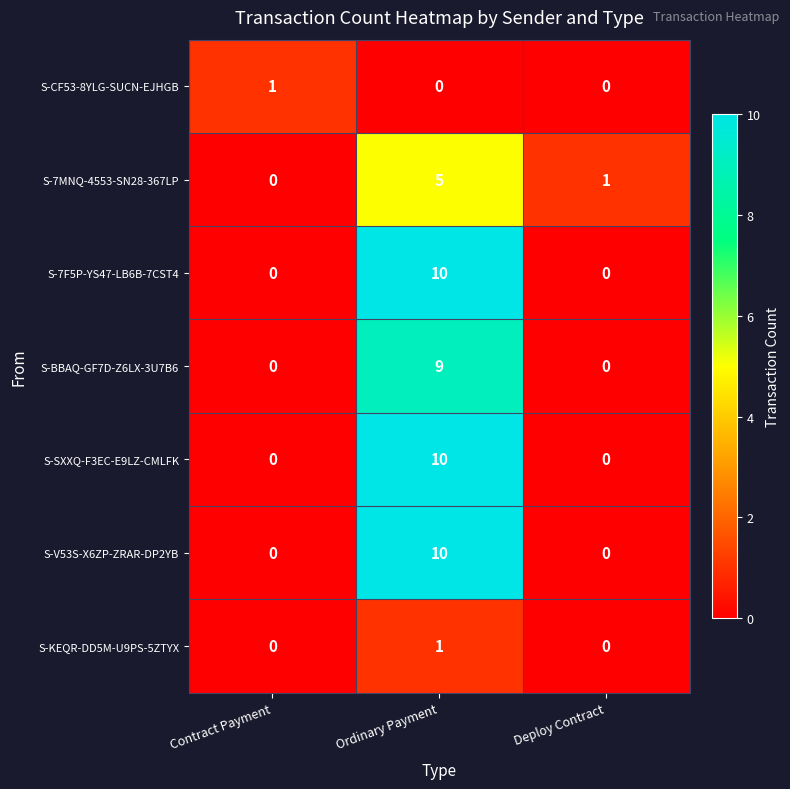

Reading left to right, transcribe all the data shown in this chart.

S-CF53-8YLG-SUCN-EJHGB: 1	0	0
S-7MNQ-4553-SN28-367LP: 0	5	1
S-7F5P-YS47-LB6B-7CST4: 0	10	0
S-BBAQ-GF7D-Z6LX-3U7B6: 0	9	0
S-SXXQ-F3EC-E9LZ-CMLFK: 0	10	0
S-V53S-X6ZP-ZRAR-DP2YB: 0	10	0
S-KEQR-DD5M-U9PS-5ZTYX: 0	1	0